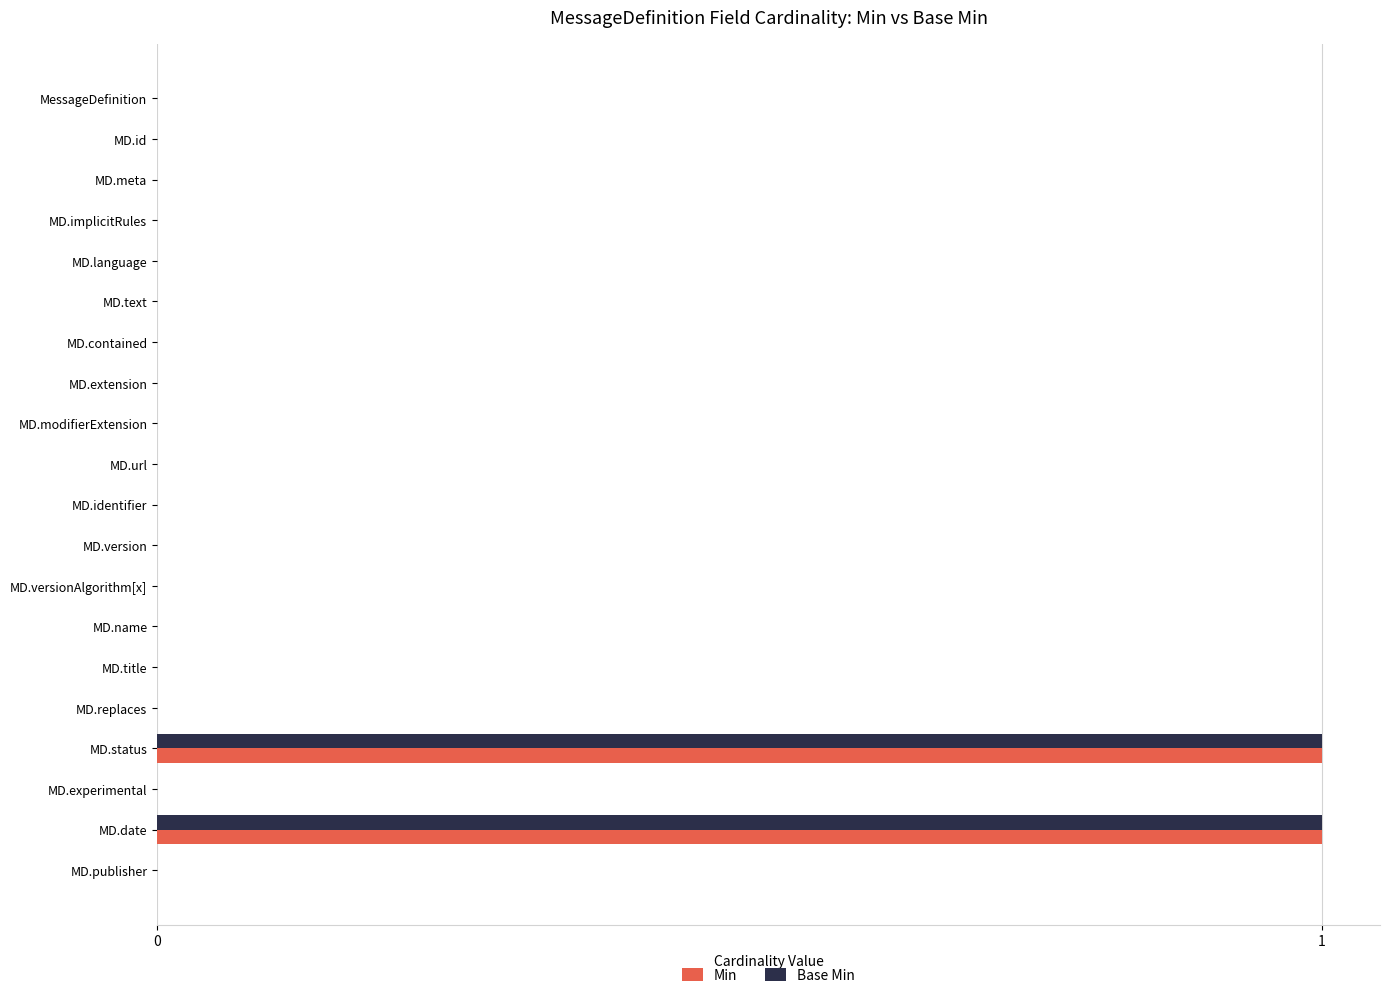

The value of Base Min at MD.url is 0. True or false?

True